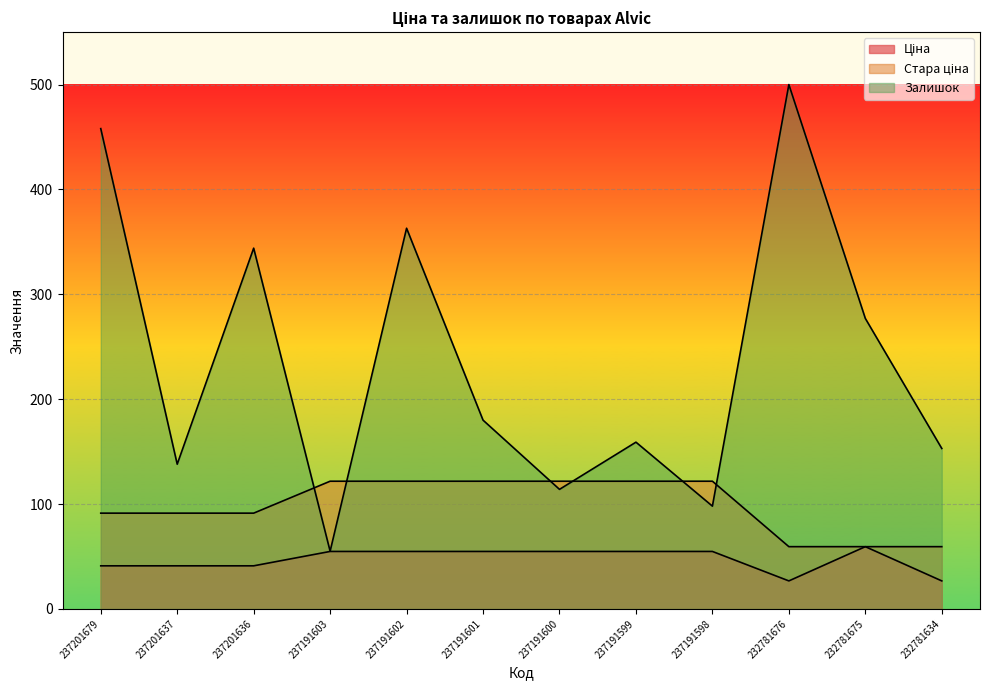

How many categories are shown in the chart?

12